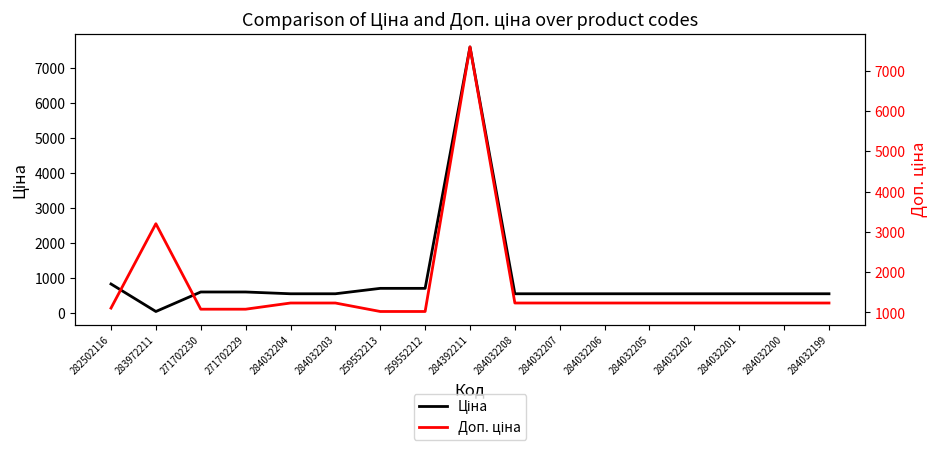

Which category has the lowest value in the Доп. ціна series?

259552213